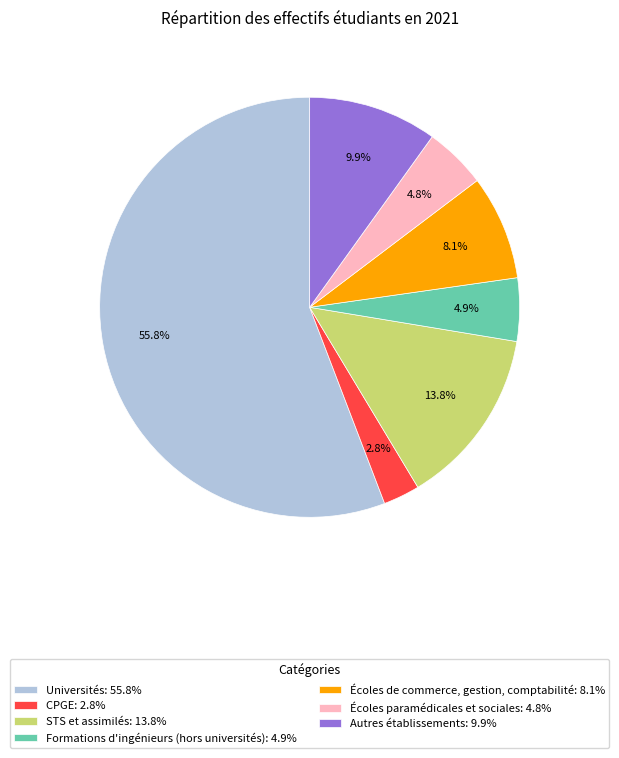

What percentage is the Écoles de commerce, gestion, comptabilité slice, to the nearest percent?

8%